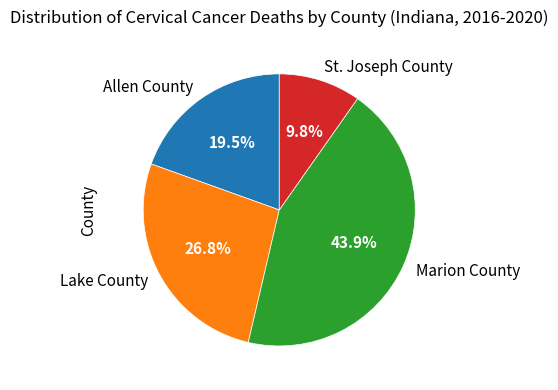

How many slices are in this pie chart?

4